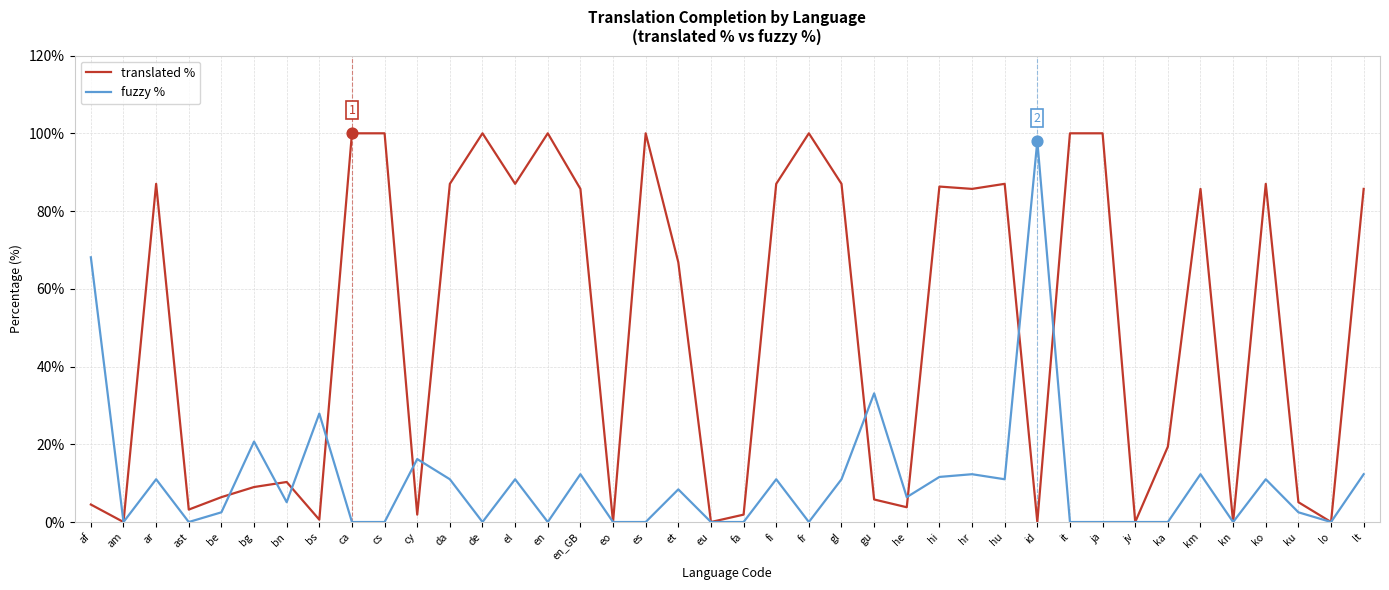

Is the value of fuzzy % at ca greater than the value of translated % at ku?

No